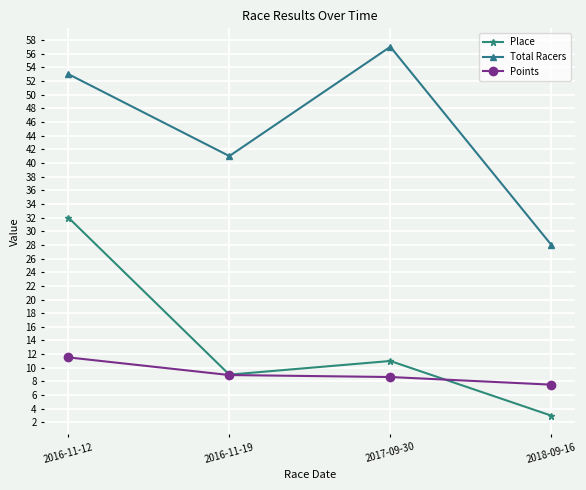

Reading left to right, transcribe all the data shown in this chart.

Place: 2016-11-12=32.0	2016-11-19=9.0	2017-09-30=11.0	2018-09-16=3.0
Total Racers: 2016-11-12=53.0	2016-11-19=41.0	2017-09-30=57.0	2018-09-16=28.0
Points: 2016-11-12=11.5	2016-11-19=8.9	2017-09-30=8.7	2018-09-16=7.5